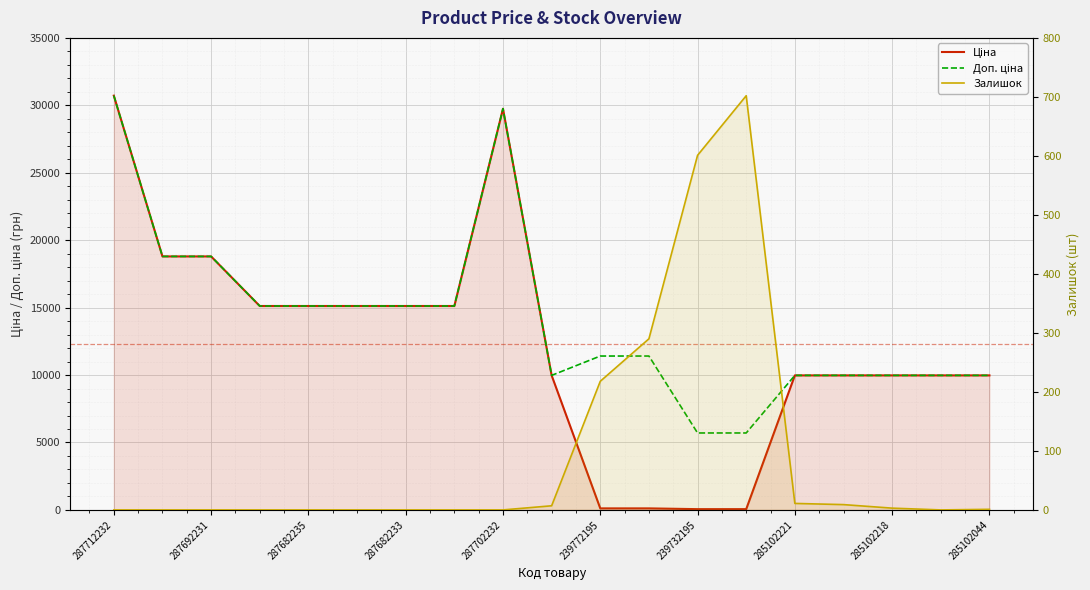

How many interior local valleys does the Доп. ціна series have?

1